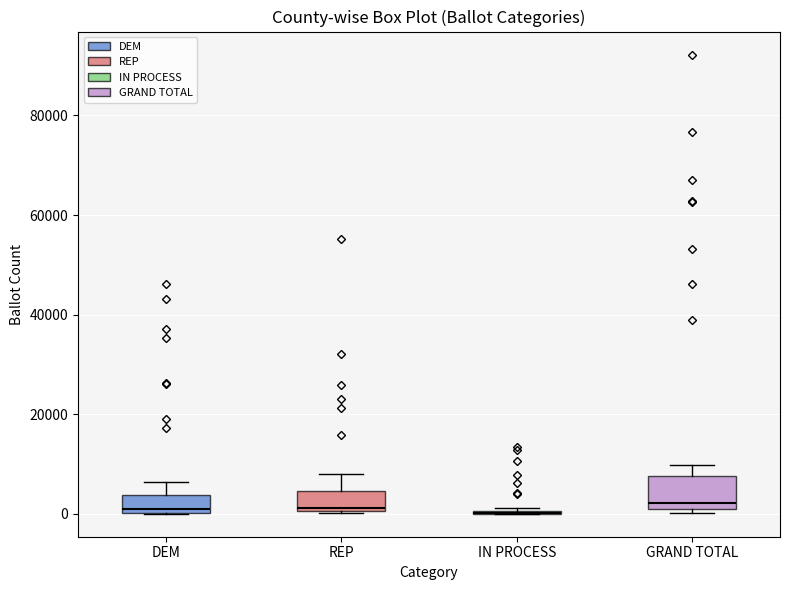

Reading left to right, transcribe this box plot: for each box, give where its median line is, the range the box spans, and where its two whiskers end, as read against the y-axis. The values are not printed on the chart, so give them approximately, as read against the axis.

DEM: median 0 (just above the box's lower edge), box 0 to 4000, whiskers 0 to 6000
REP: median 2000, box 0 to 4000, whiskers 0 to 8000
IN PROCESS: box collapsed to a line at 0, whiskers 0 to 2000
GRAND TOTAL: median 2000, box 0 to 8000, whiskers 0 (just below the box's lower edge) to 10000